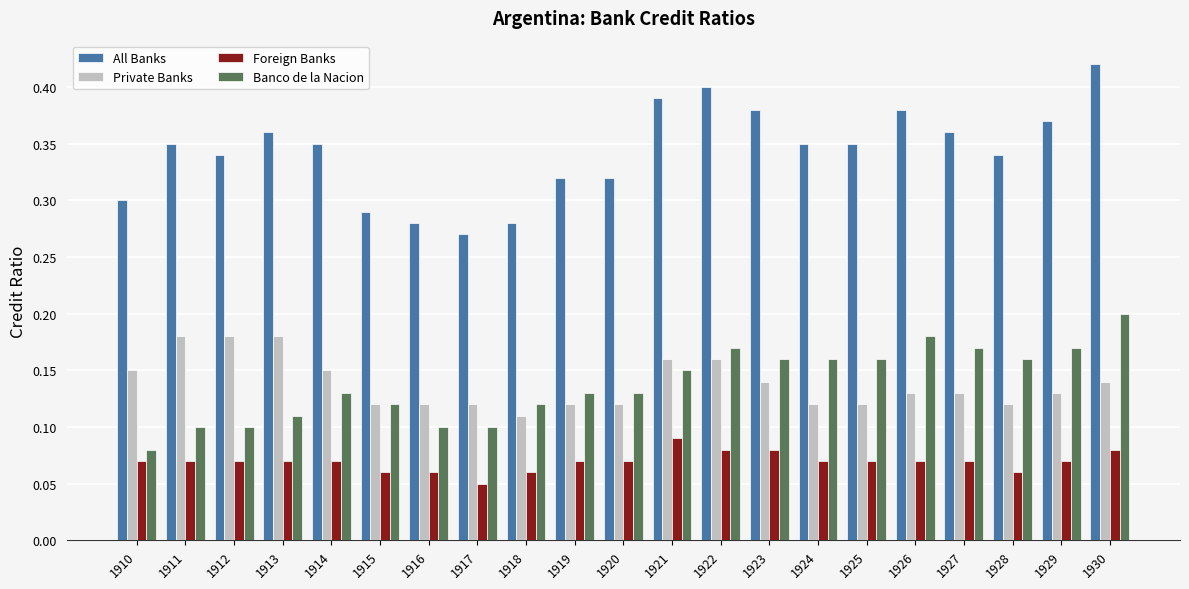

Between 1910 and 1929, which series saw the biggest shift?

Banco de la Nacion